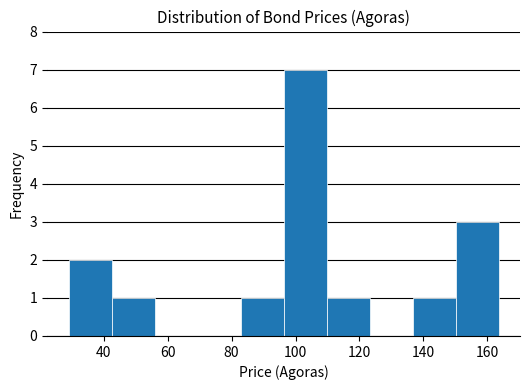

How tall is the bar that spans 150 to 164 on the x-axis? Neither the bar edges nor the heights are printed on the chart, so give them approximately, as read against the axes.

3